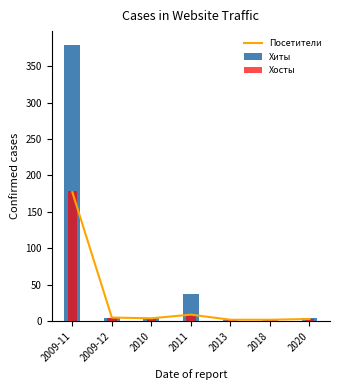

At how many categories does at least one series exceed 368?

1